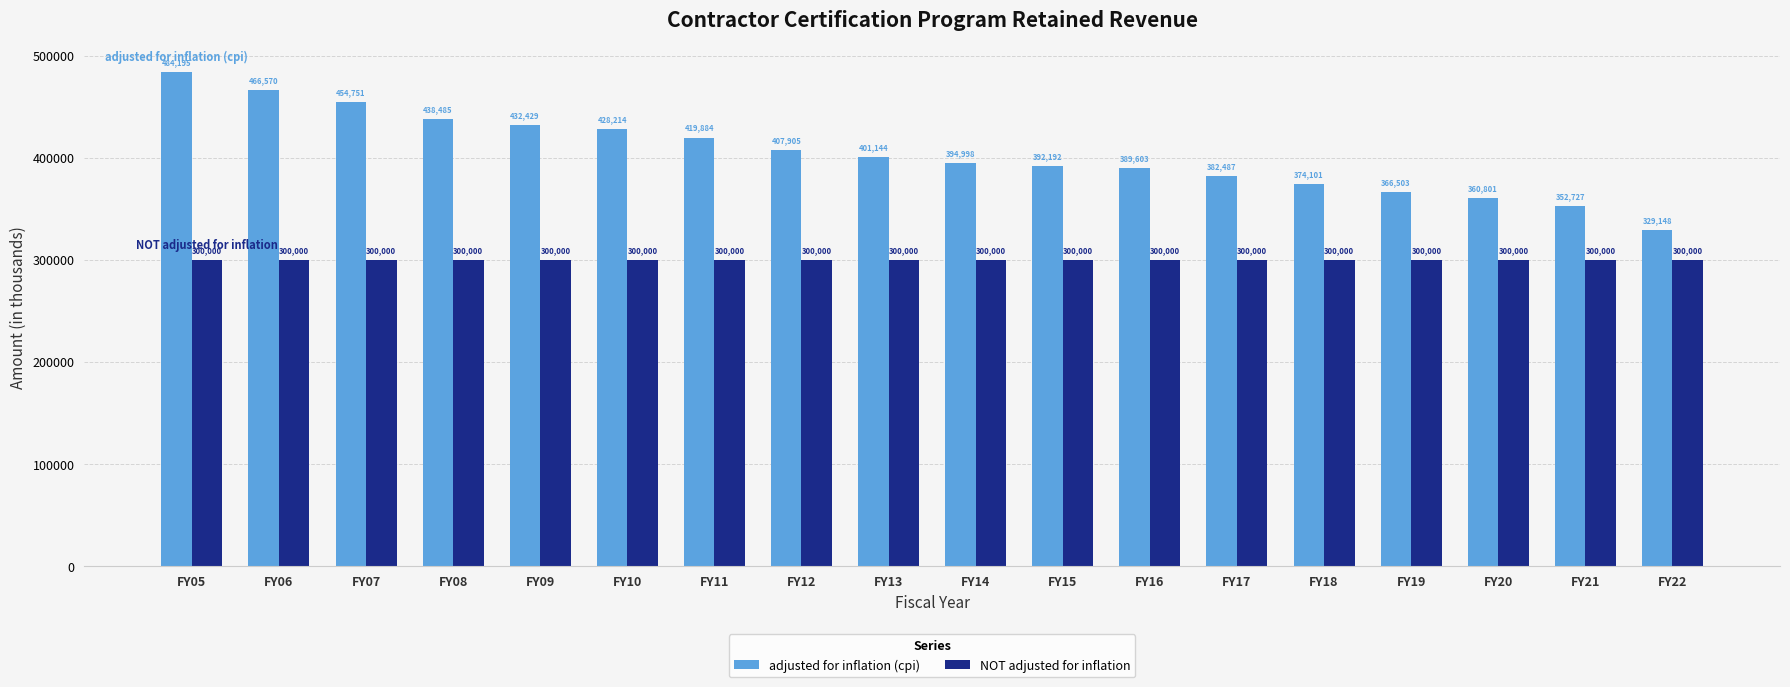

Reading right to left, what are all the values shown in this chart?

adjusted for inflation (cpi): 329148	352727	360801	366503	374101	382487	389603	392192	394998	401144	407905	419884	428214	432429	438485	454751	466570	484195
NOT adjusted for inflation: 300000	300000	300000	300000	300000	300000	300000	300000	300000	300000	300000	300000	300000	300000	300000	300000	300000	300000